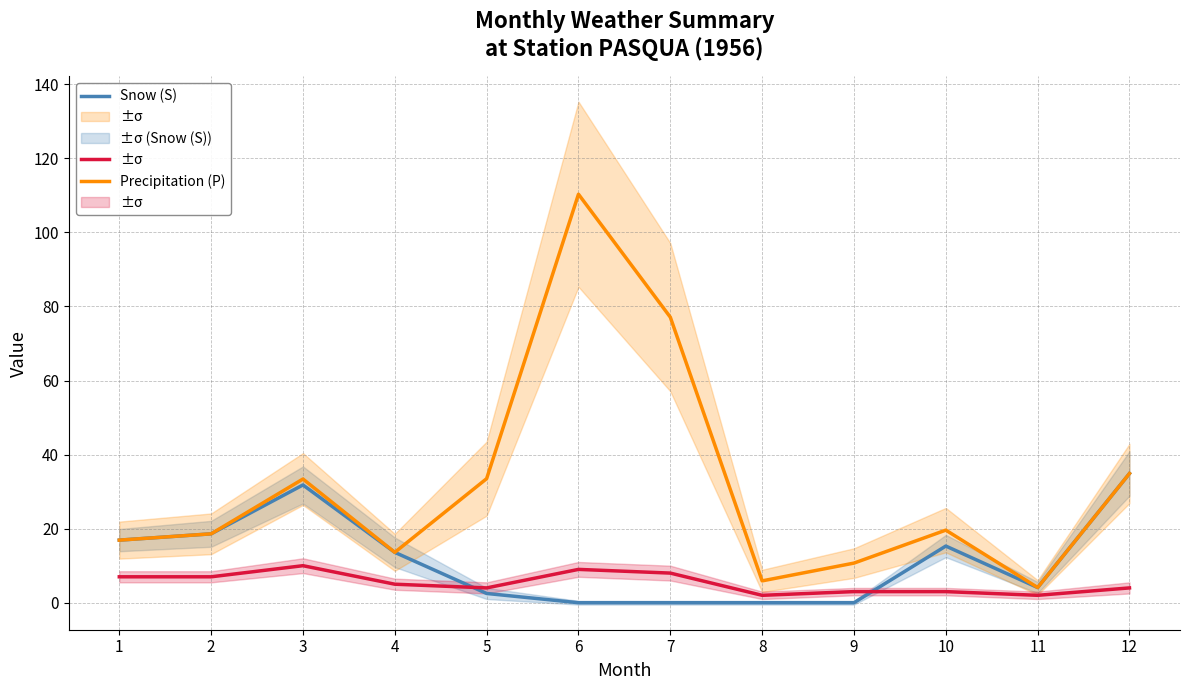

Which has a higher value, 6 or 3?

3